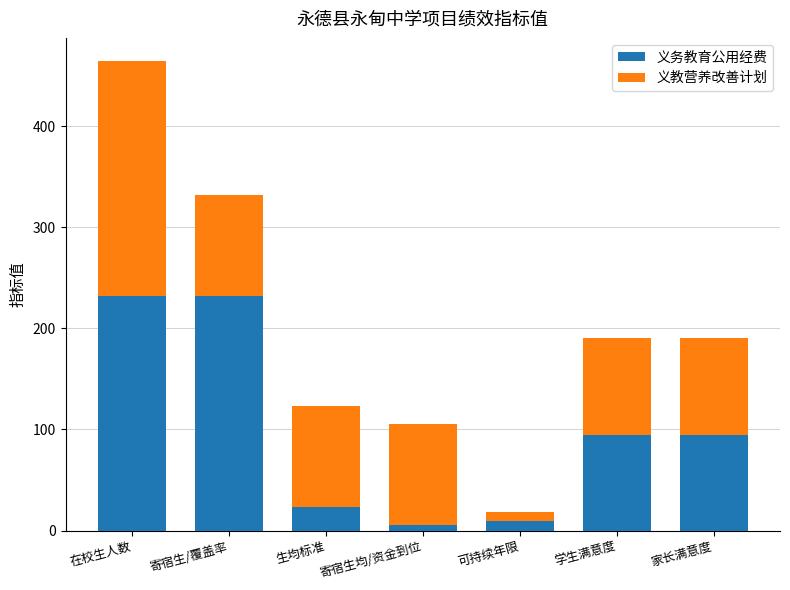

Is it true that 义务教育公用经费 equals 137.7 at 寄宿生/覆盖率?

False